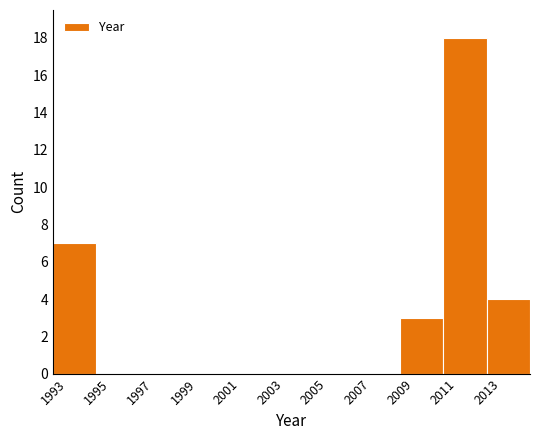

Reading left to right, list every bar in this chart as the range it spans on the x-axis followed by its height. The values are not printed on the chart, so give them approximately, as read against the axis.

1993 to 1995: 7
1995 to 1997: 0
1997 to 1999: 0
1999 to 2001: 0
2001 to 2003: 0
2003 to 2005: 0
2005 to 2007: 0
2007 to 2009: 0
2009 to 2011: 3
2011 to 2013: 18
2013 to 2015: 4